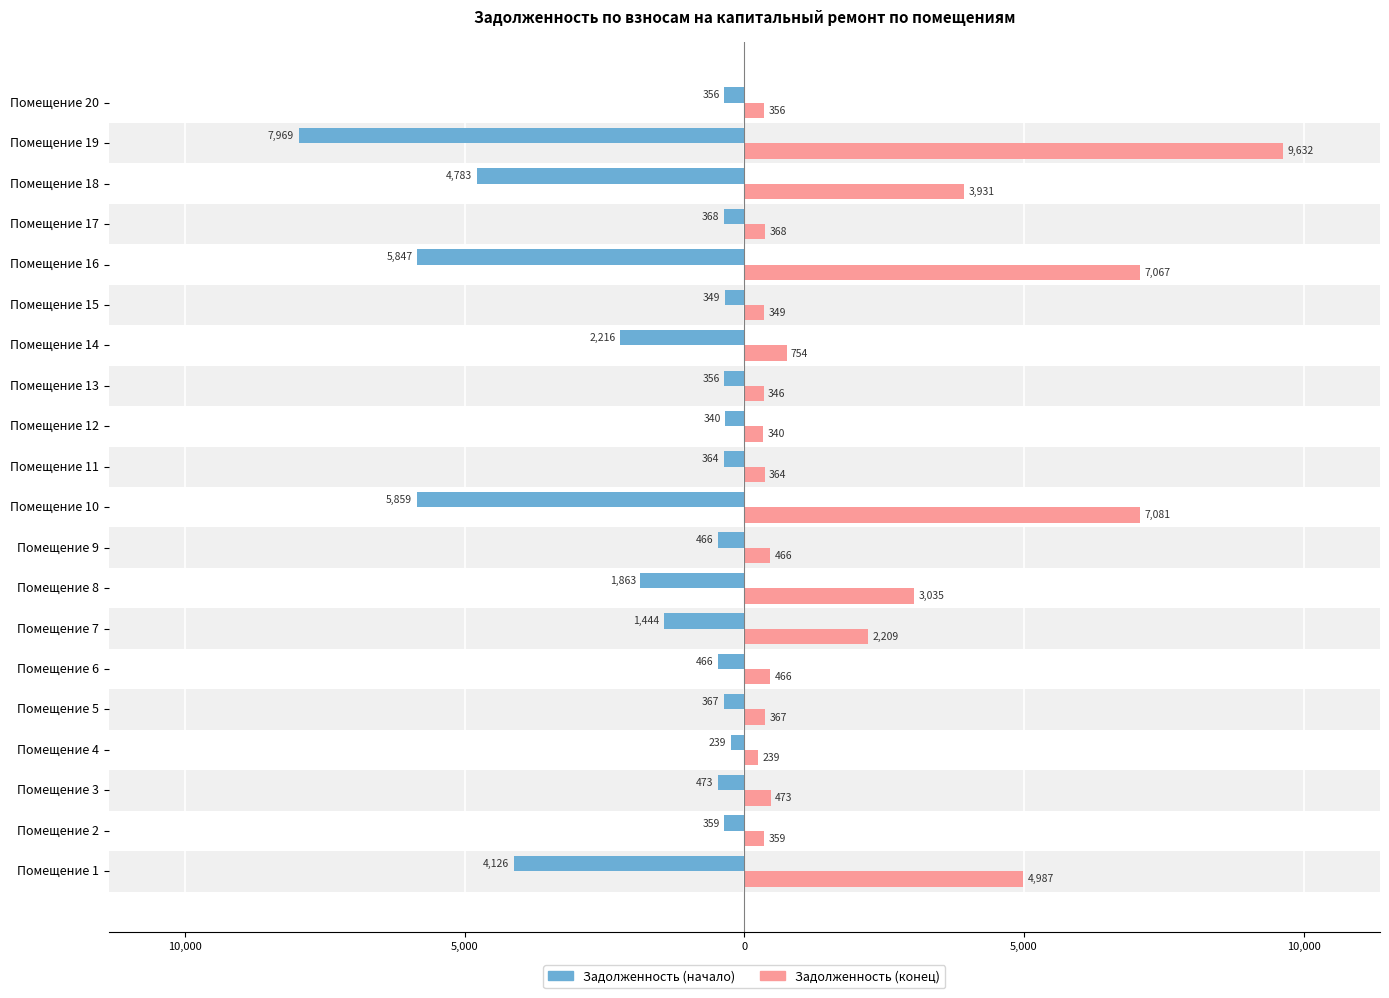

What are all the series names shown in the legend?

Задолженность (начало), Задолженность (конец)